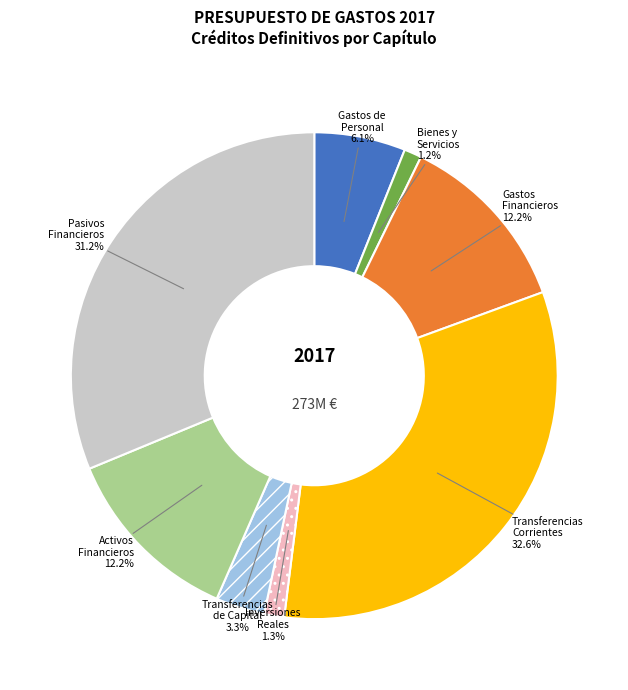

Do Transferencias de Capital and Inversiones Reales together represent more than half of the pie?

No